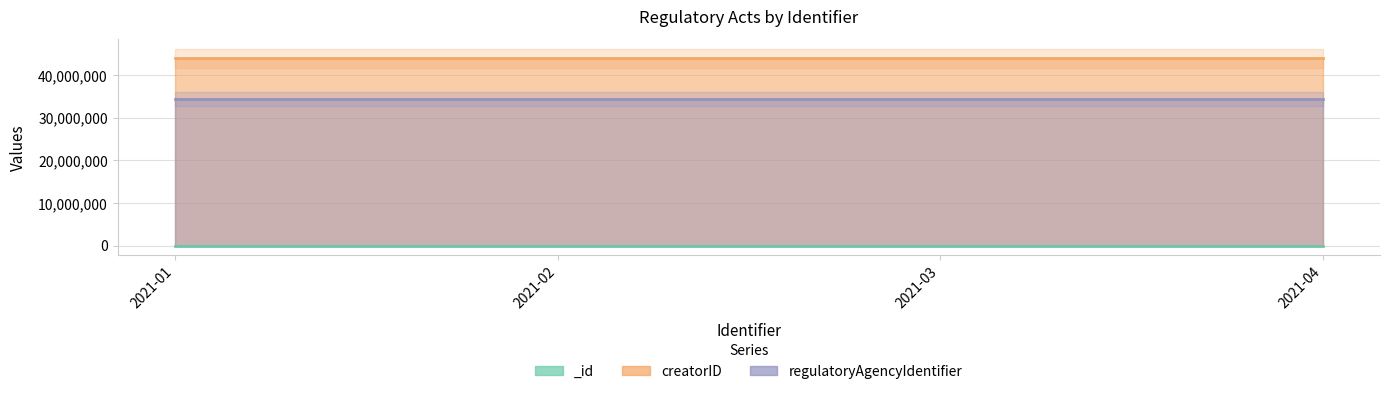

Where is regulatoryAgencyIdentifier nearest to the value 34393423?

2021-01